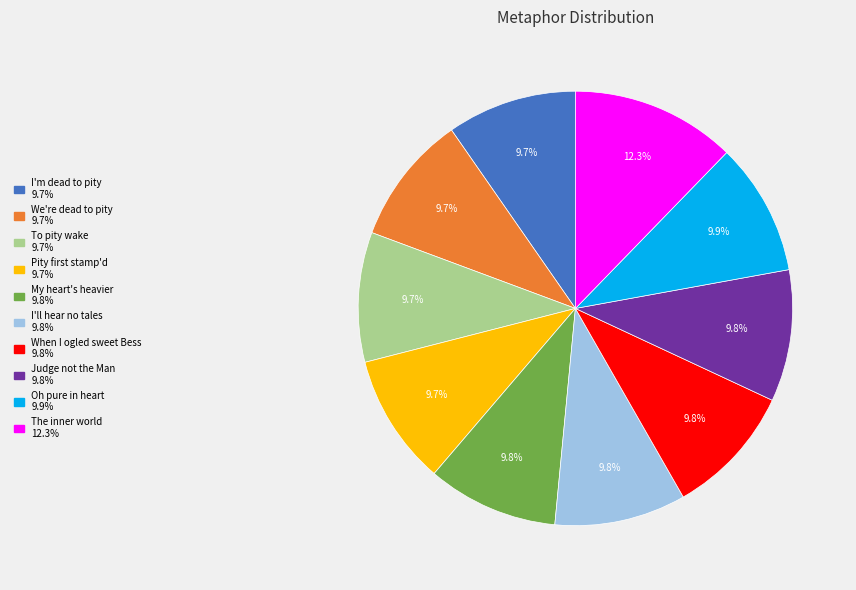

How many slices are in this pie chart?

10